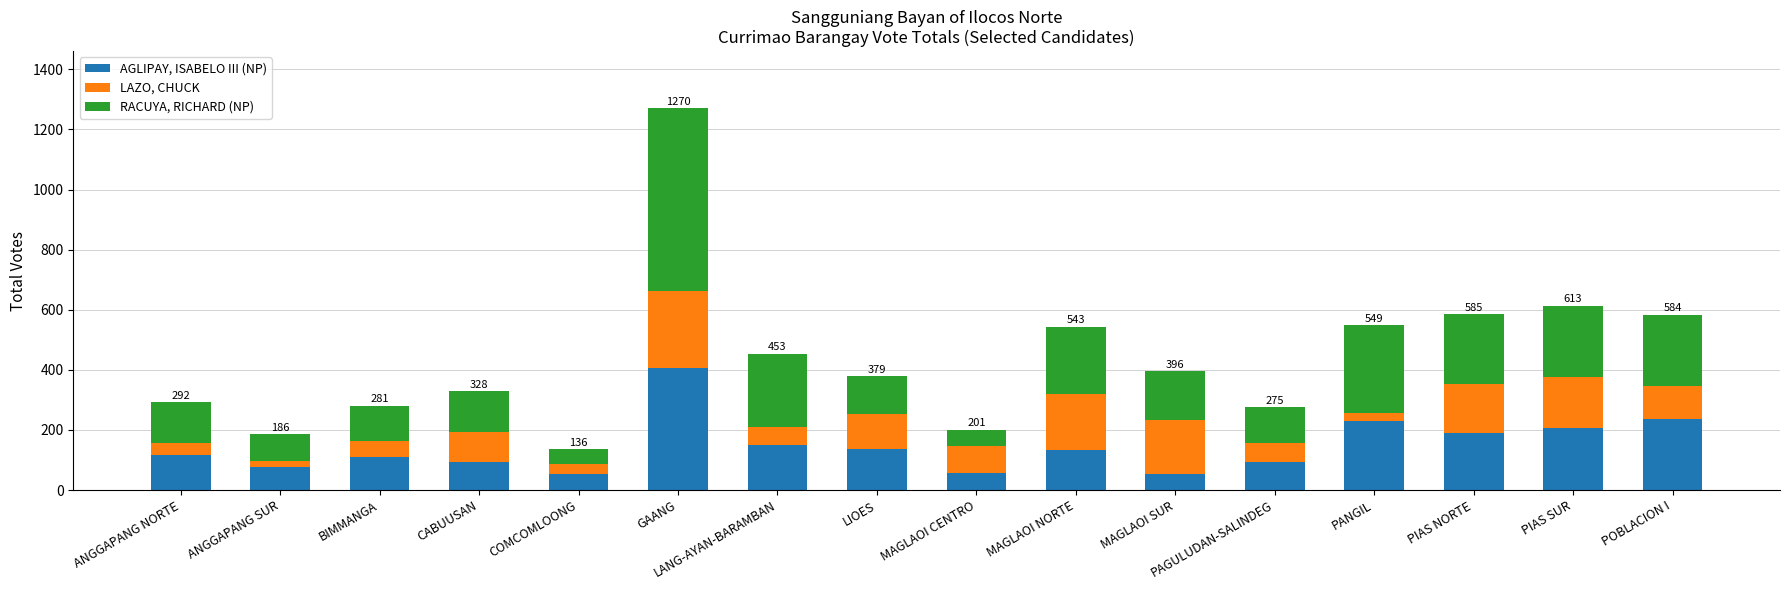

What is the difference between the maximum and second lowest values in the AGLIPAY, ISABELO III (NP) series?

352